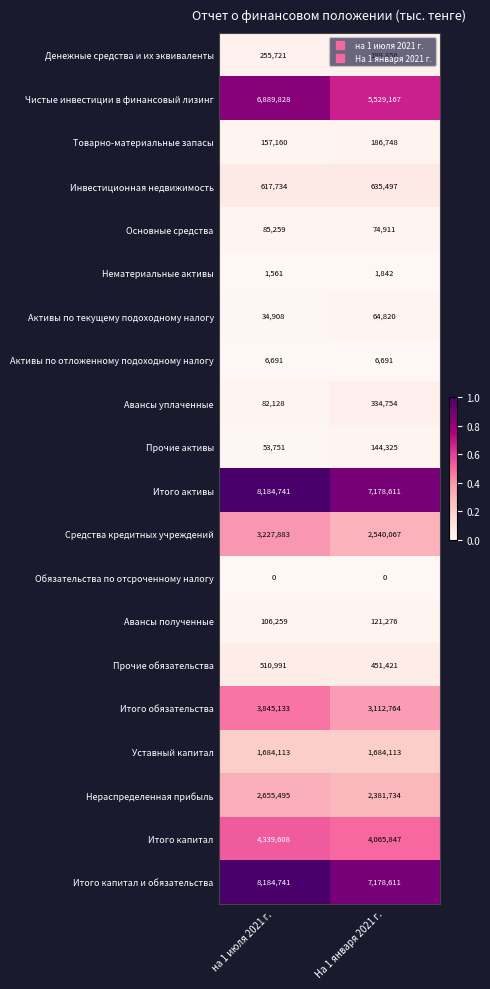

Which series has the largest range (max minus min)?

Чистые инвестиции в финансовый лизинг